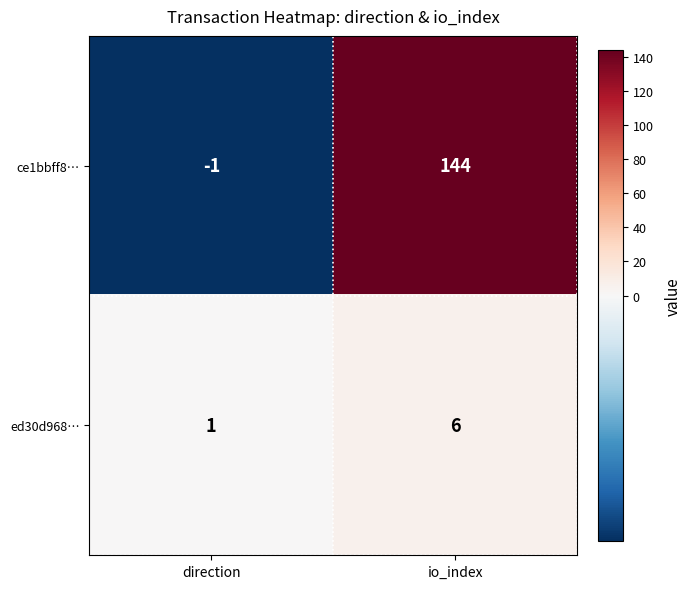

What value does the ed30d968… series have at io_index?

6